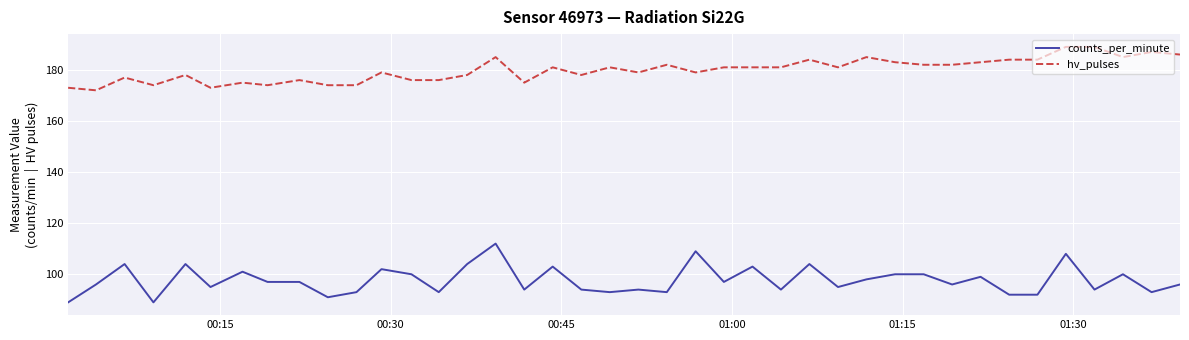

Rank the series by their maximum value, from lowest to highest.

counts_per_minute, hv_pulses